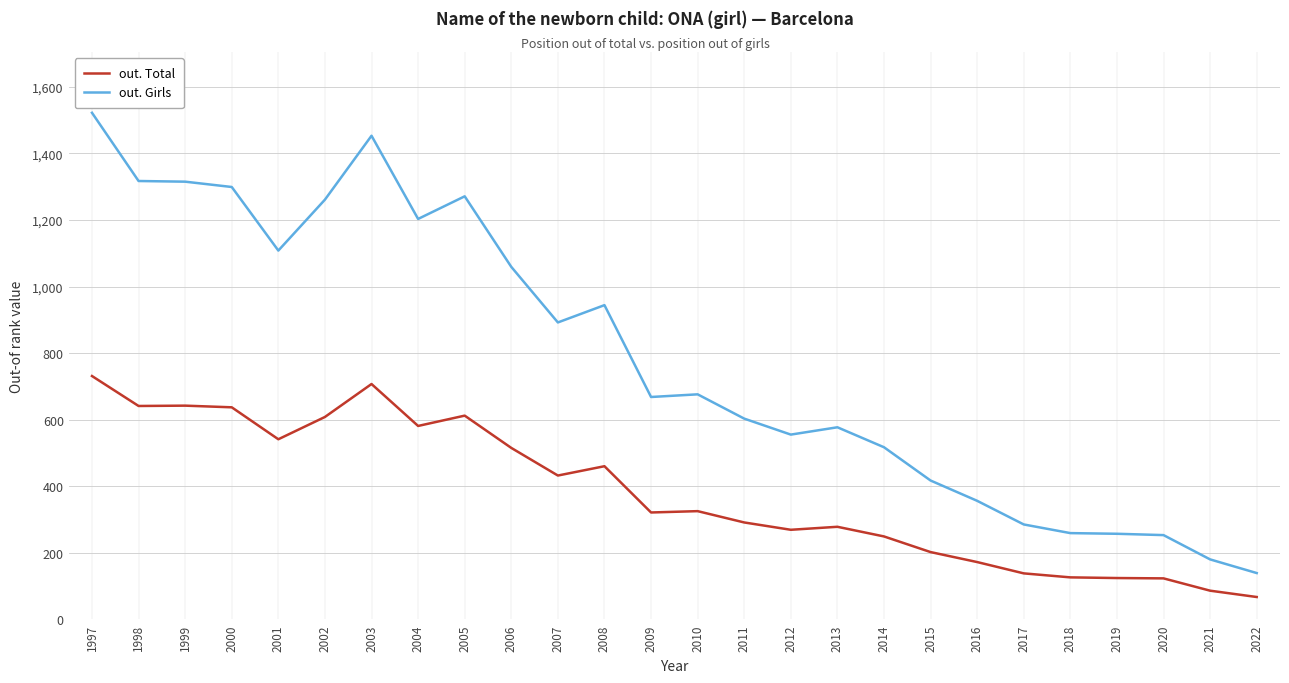

The out. Girls series shows 2295 at 2000. True or false?

False